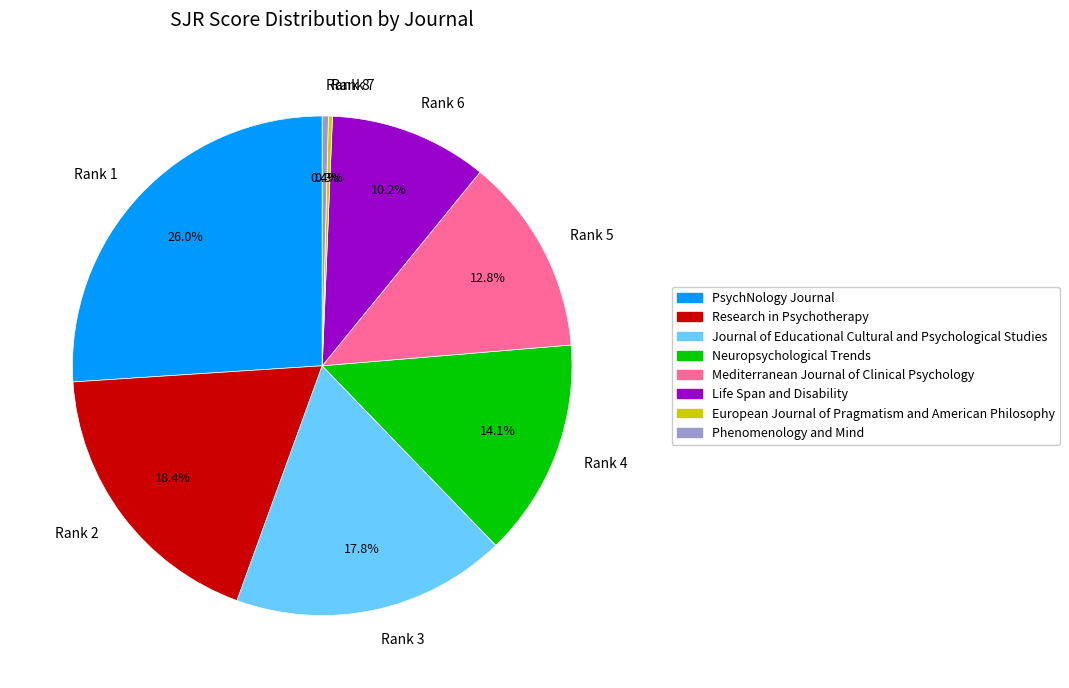

Do Rank 6 and Rank 5 together represent more than half of the pie?

No